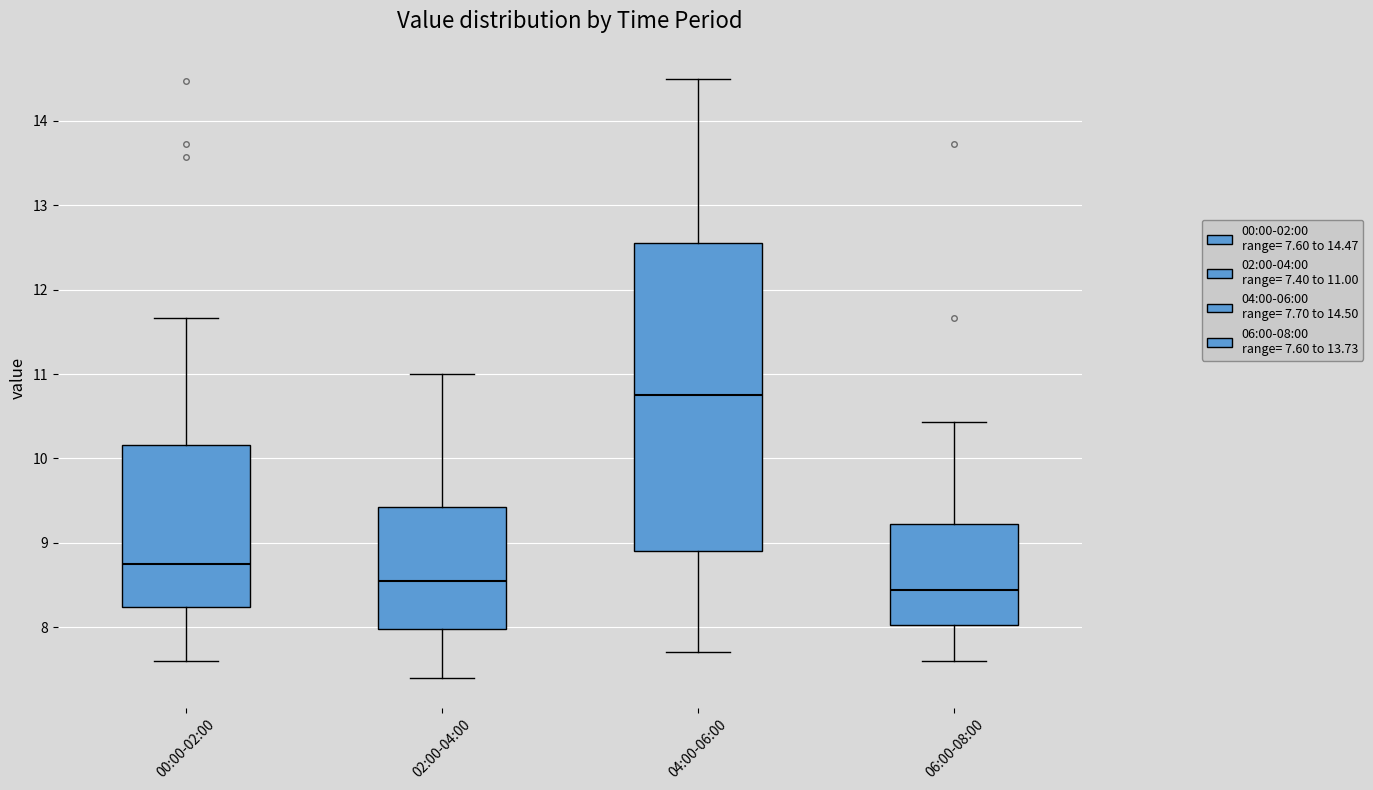

Reading left to right, transcribe this box plot: for each box, give where its median line is, the range the box spans, and where its two whiskers end, as read against the y-axis. The values are not printed on the chart, so give them approximately, as read against the axis.

00:00-02:00: median 8.8, box 8.2 to 10.2, whiskers 7.6 to 11.7
02:00-04:00: median 8.6, box 8.0 to 9.4, whiskers 7.4 to 11.0
04:00-06:00: median 10.8, box 8.9 to 12.6, whiskers 7.7 to 14.5
06:00-08:00: median 8.4, box 8.0 to 9.2, whiskers 7.6 to 10.4